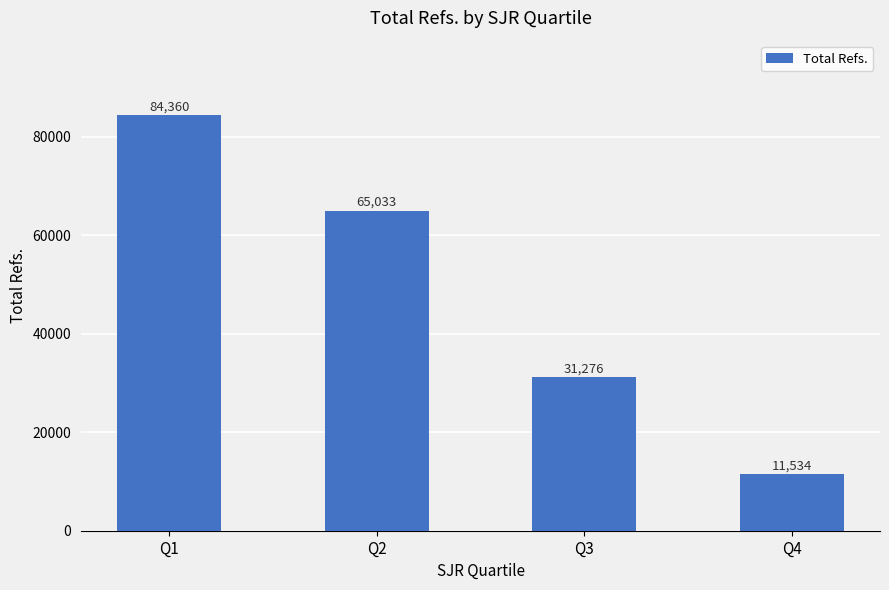

What is the average value?

48051